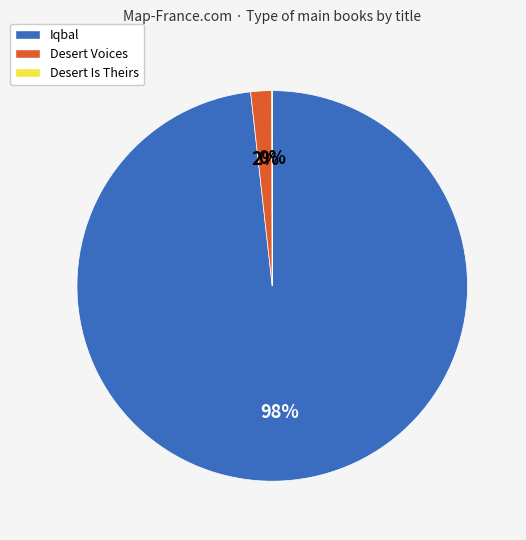

Is there a majority slice in this chart?

Yes